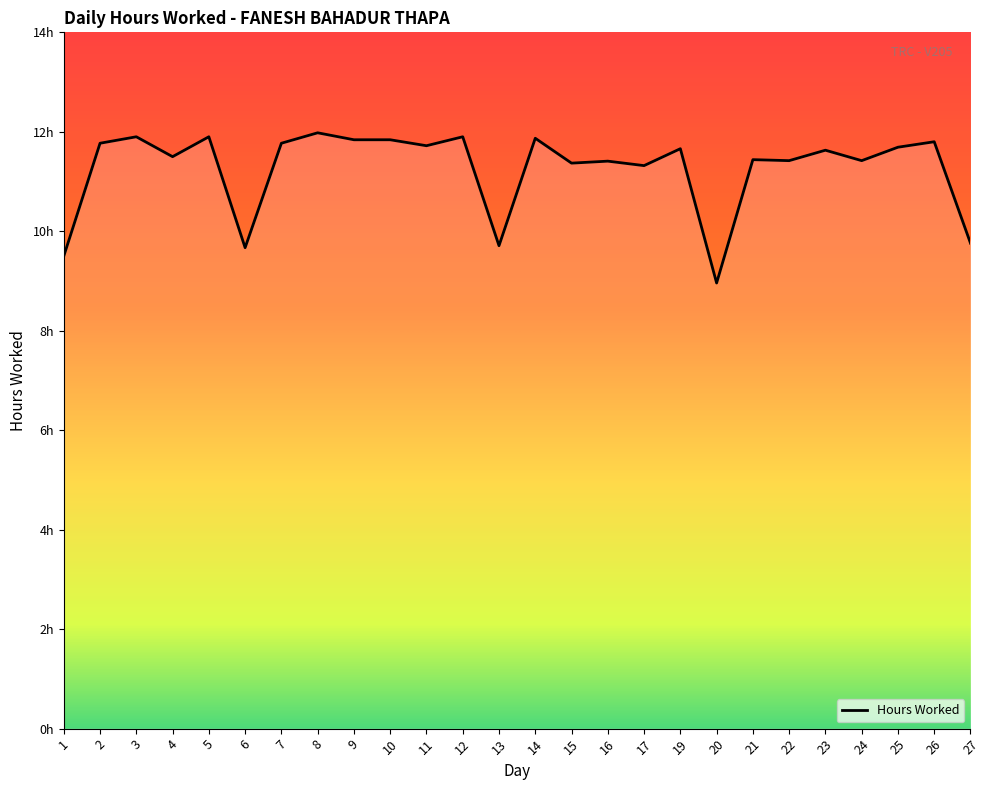

Which category has the lowest value across all series?

20